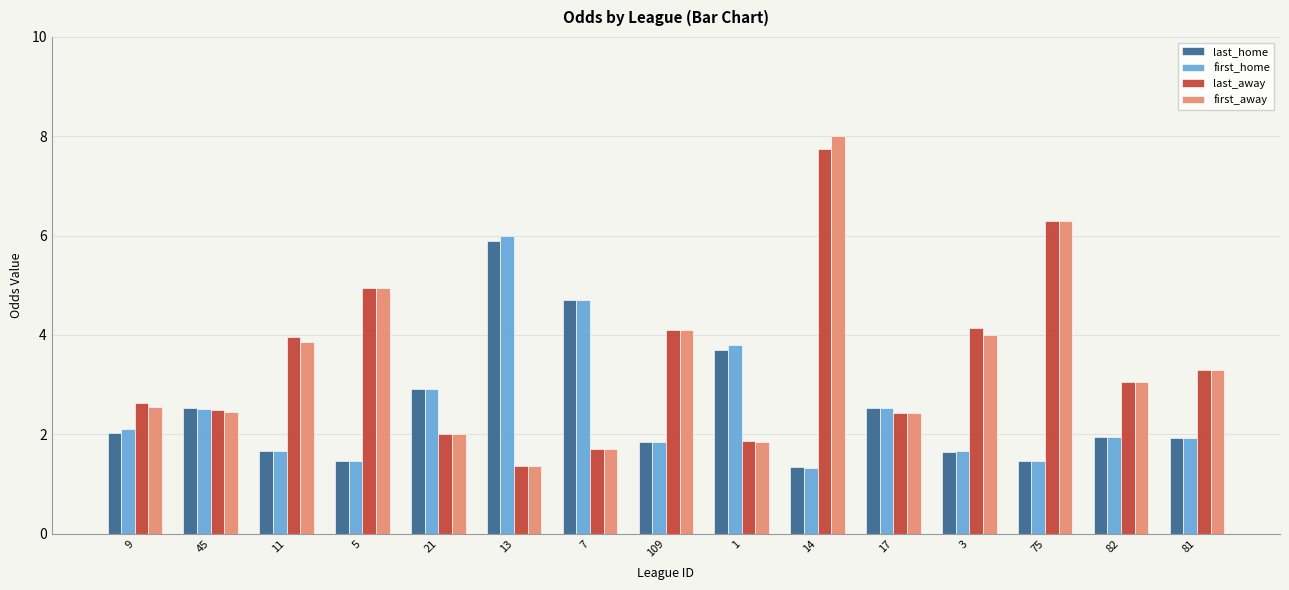

At which label is first_away closest to 4?

3